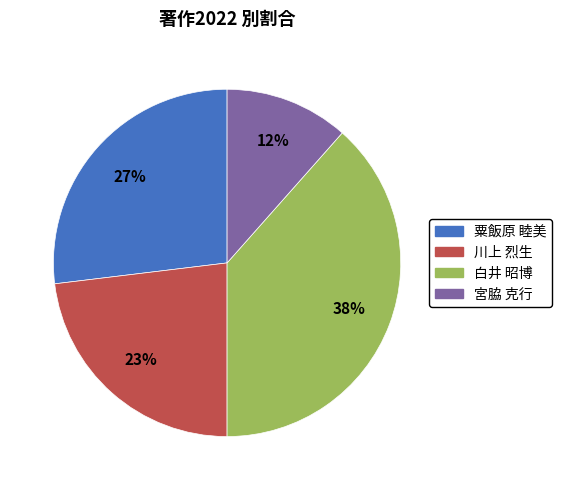

To the nearest percent, what portion does 粟飯原 睦美 represent?

27%